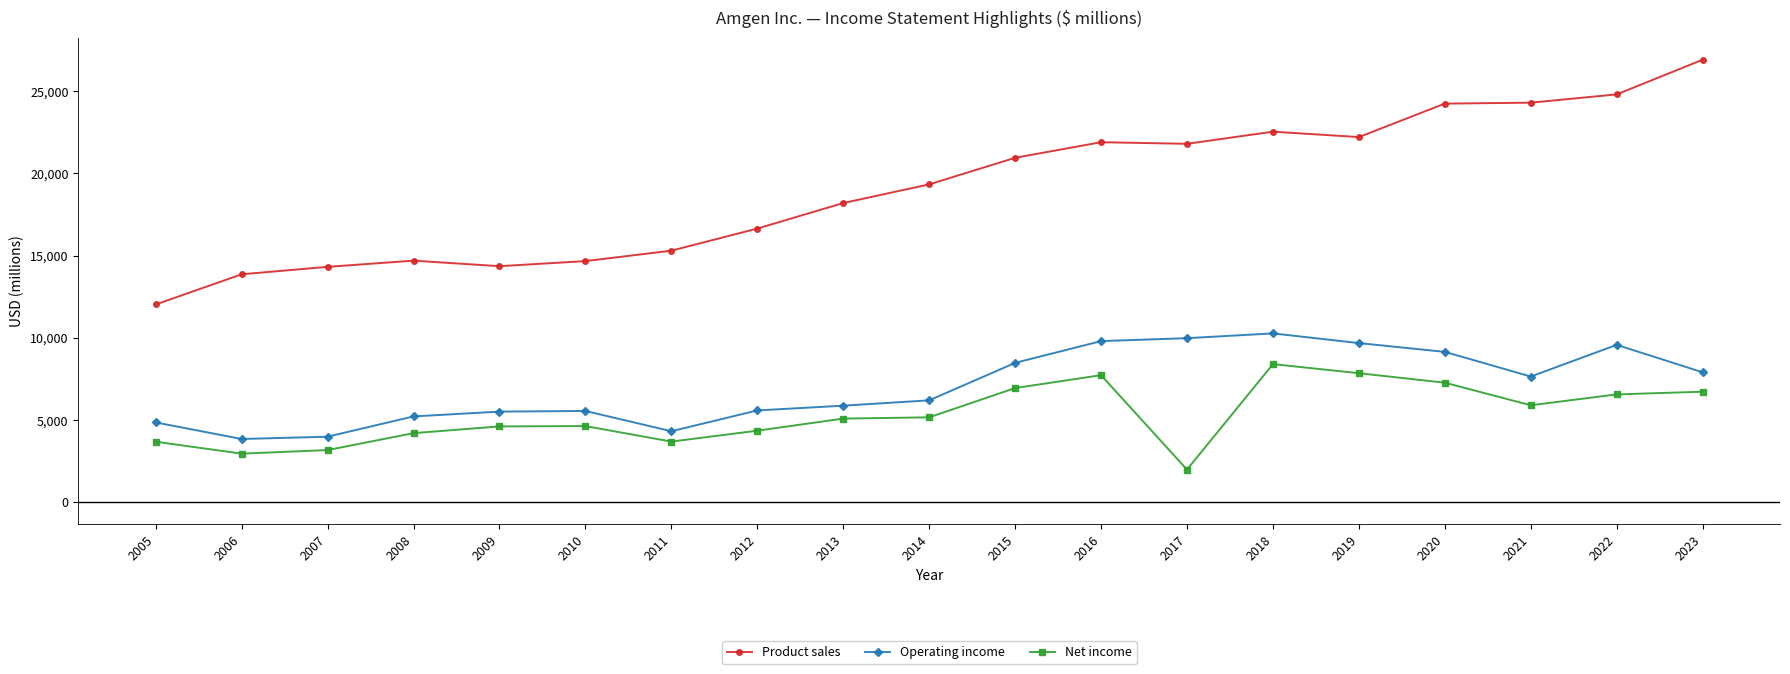

True or false: Operating income and Net income intersect in this chart.

False